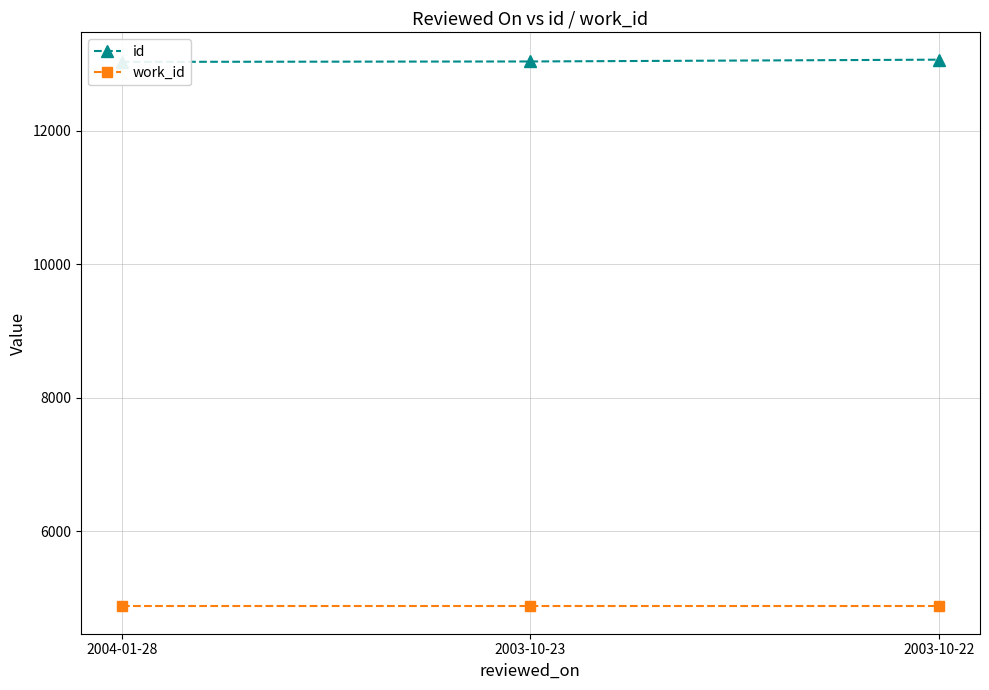

Is it true that work_id equals 4875 at 2004-01-28?

True